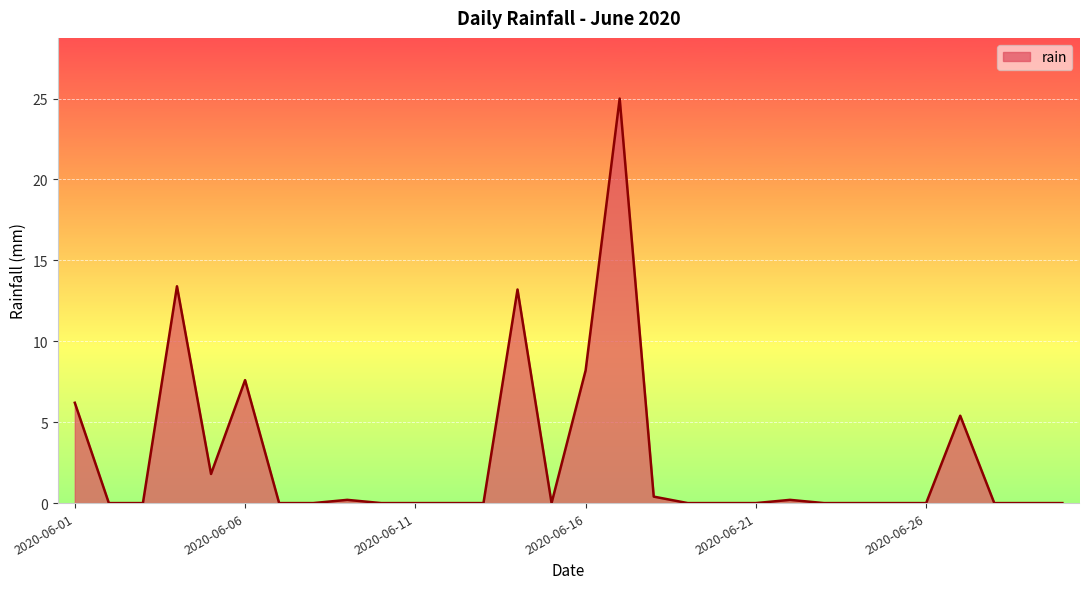

What is the difference between the maximum and minimum values?

25.0